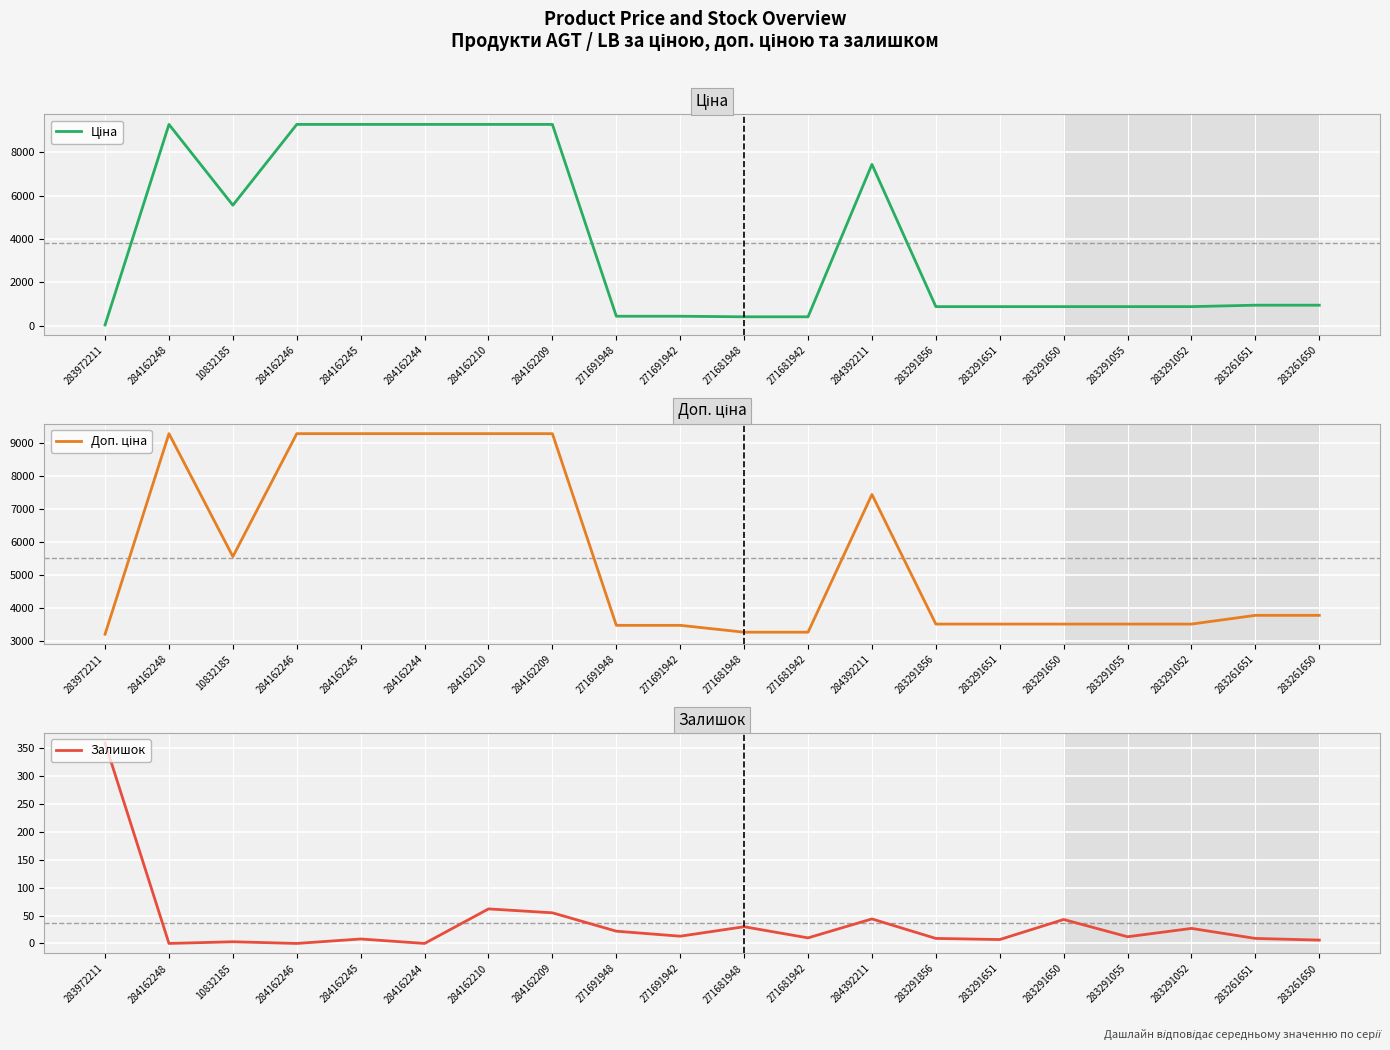

How many lines are shown in the chart?

3